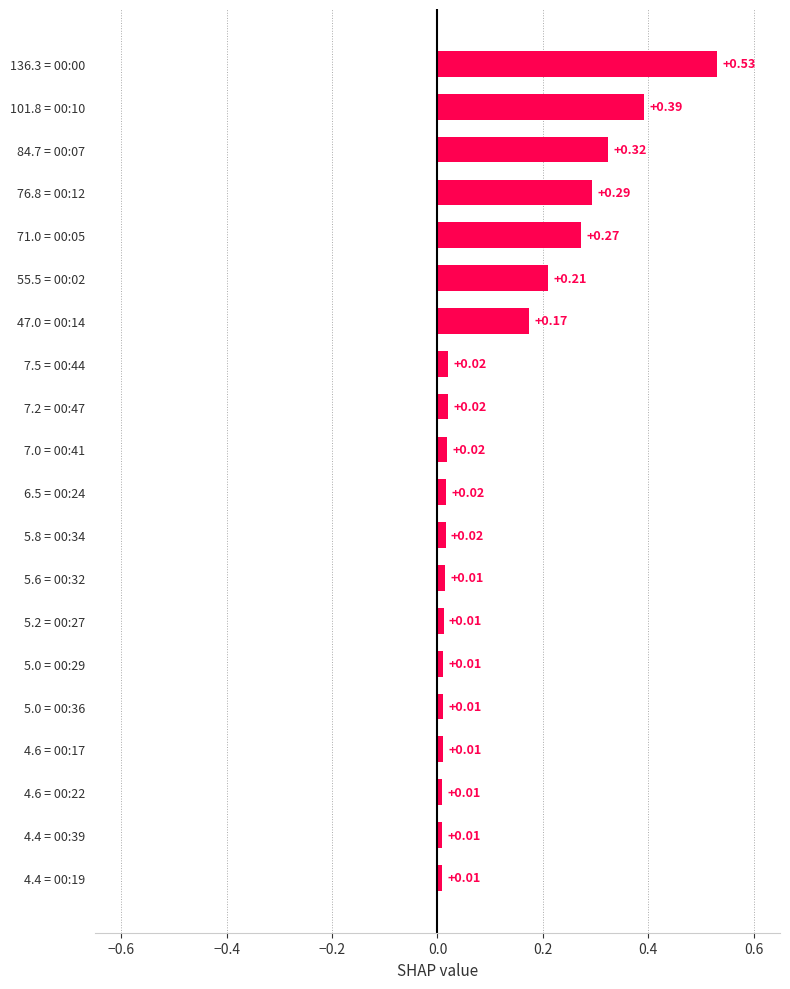

What is the sum of all values?

2.4